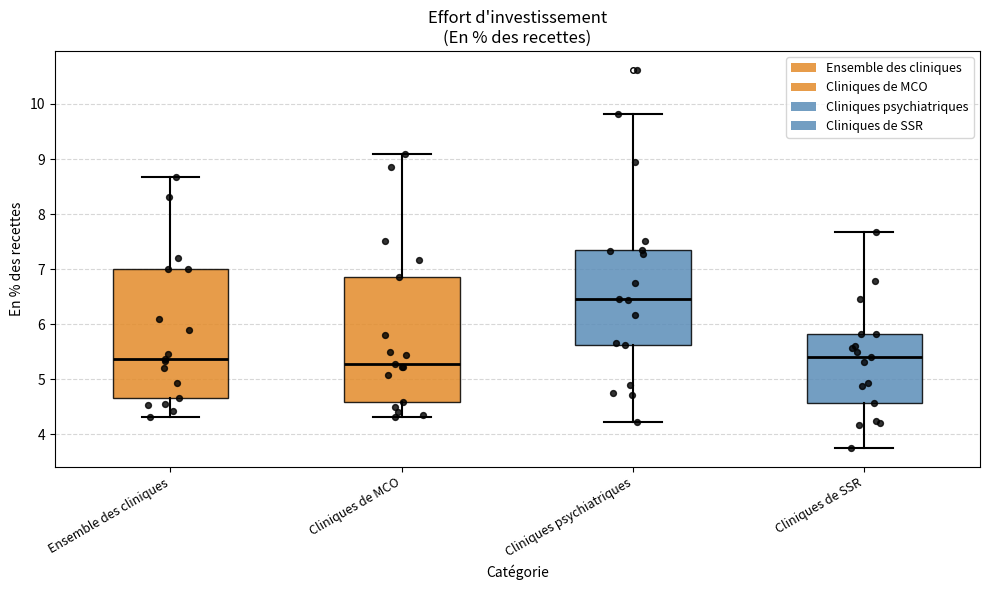

Reading left to right, read every box against the y-axis: the position of its median line, the range the box covers, and the ends of its whiskers. The values are not printed on the chart, so give them approximately, as read against the axis.

Ensemble des cliniques: median 5.4, box 4.7 to 7.0, whiskers 4.3 to 8.7
Cliniques de MCO: median 5.3, box 4.6 to 6.9, whiskers 4.3 to 9.1
Cliniques psychiatriques: median 6.5, box 5.6 to 7.3, whiskers 4.2 to 9.8
Cliniques de SSR: median 5.4, box 4.6 to 5.8, whiskers 3.8 to 7.7